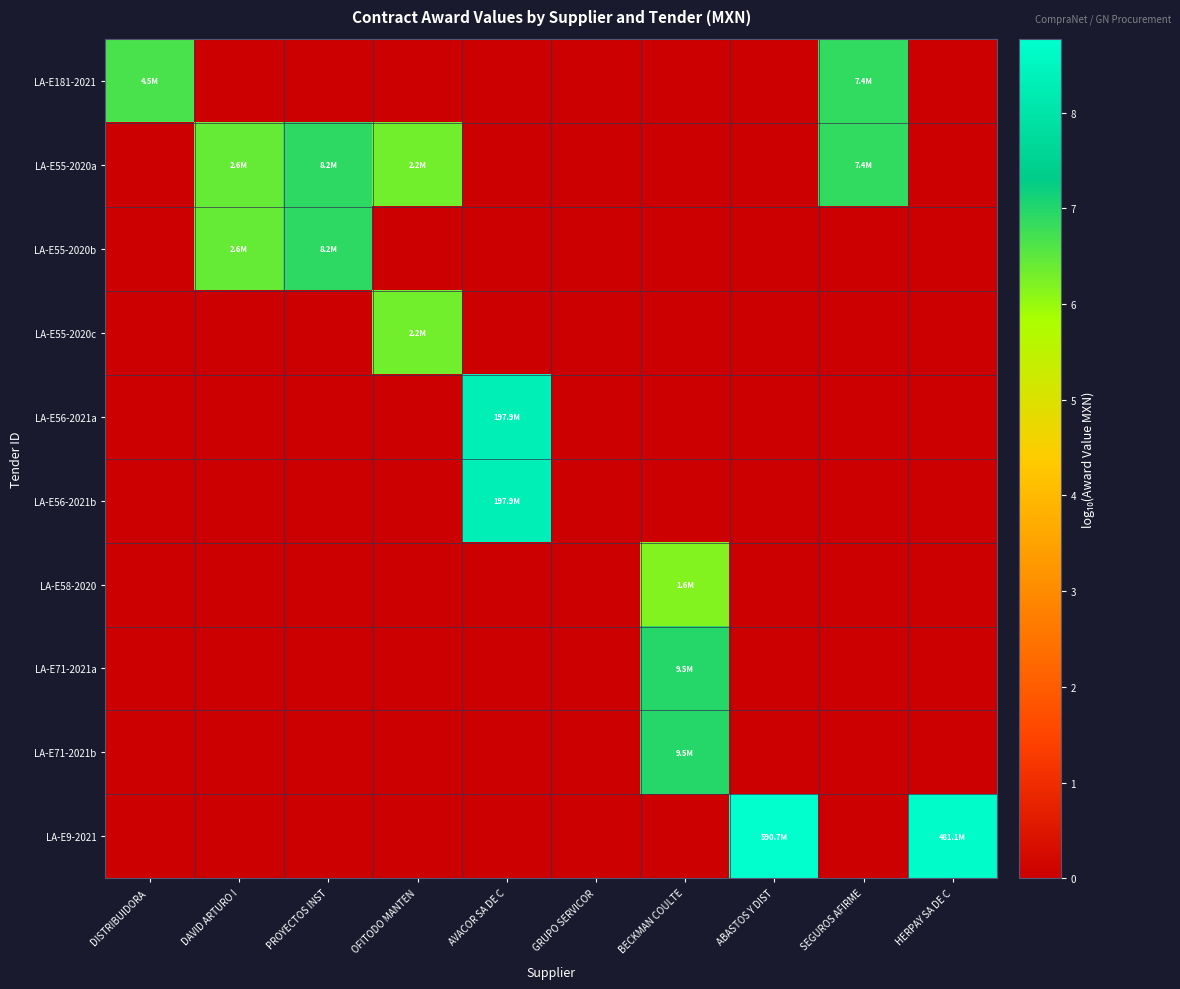

At which category is the sum across all series the highest?

BECKMAN COULTE